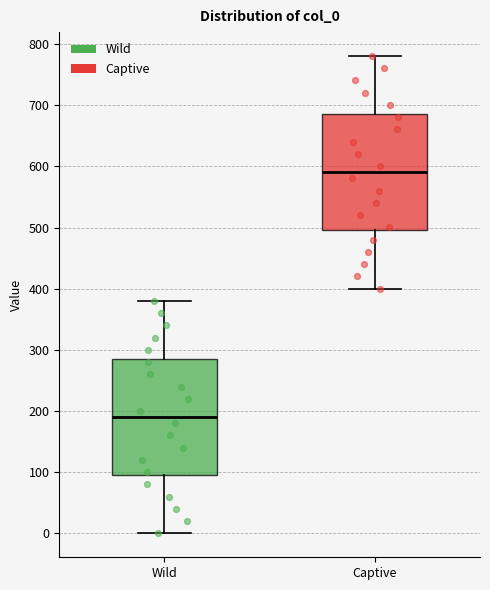

Which box's median line is the highest?

Captive